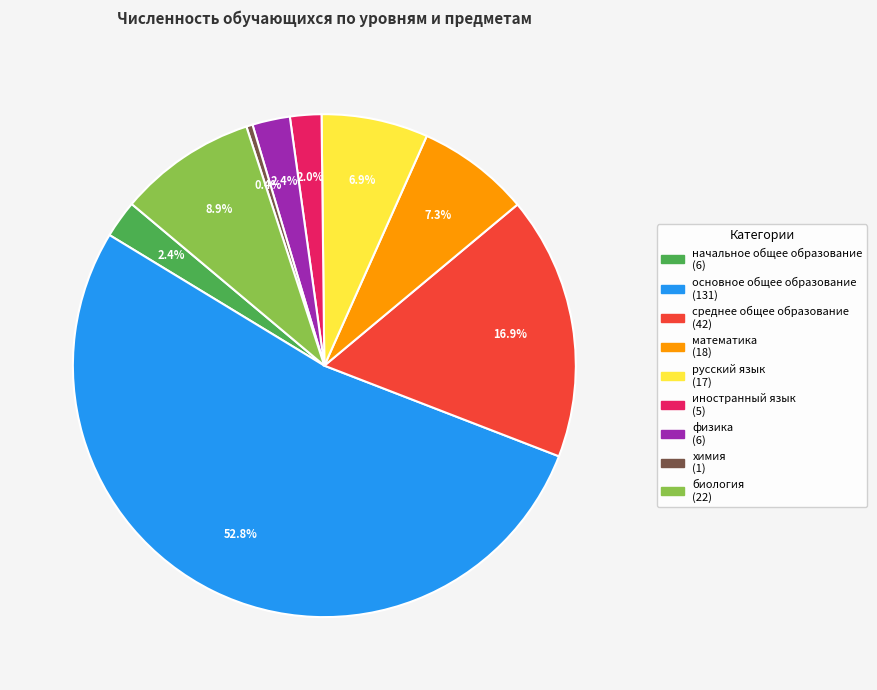

Does any single category account for the majority?

Yes